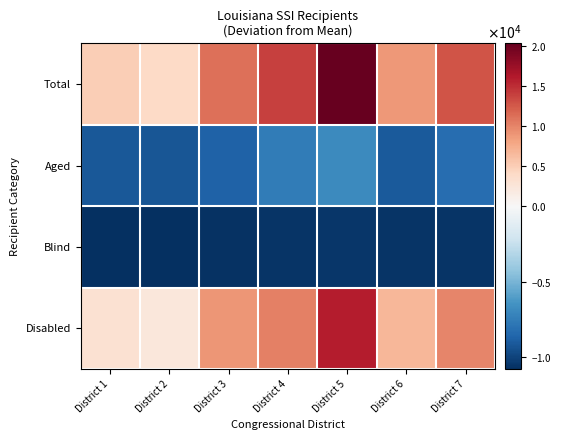

Which has a higher value, District 1 or District 7?

District 7